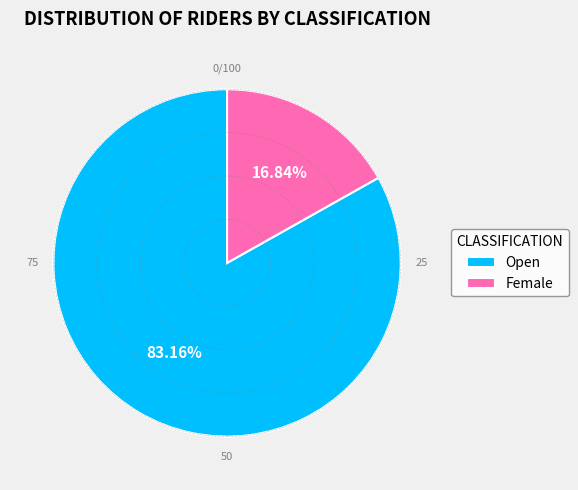

What percentage do Open and Female together represent?

100.0%